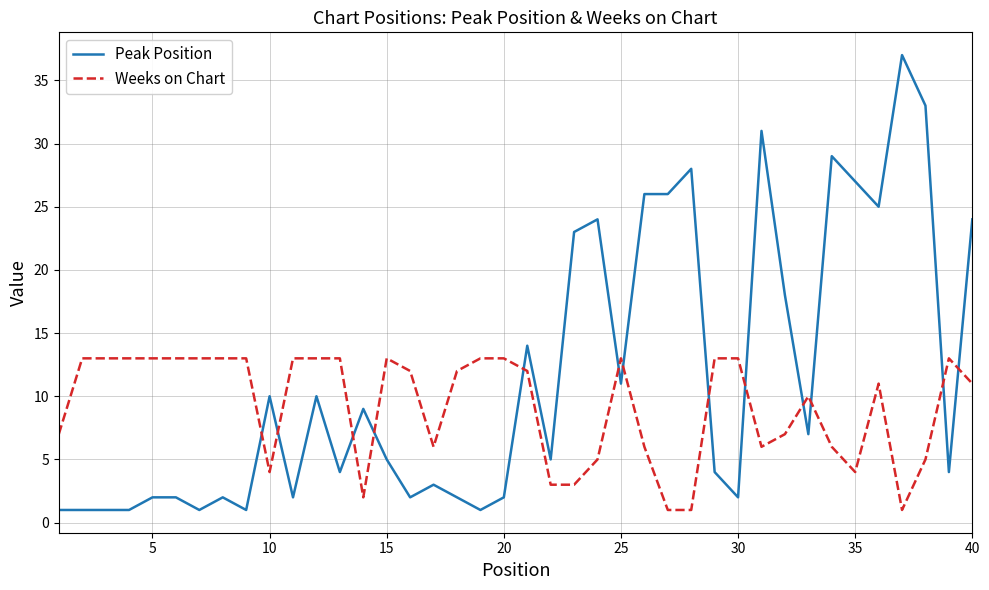

Rank the series by their average value, from lowest to highest.

Weeks on Chart, Peak Position